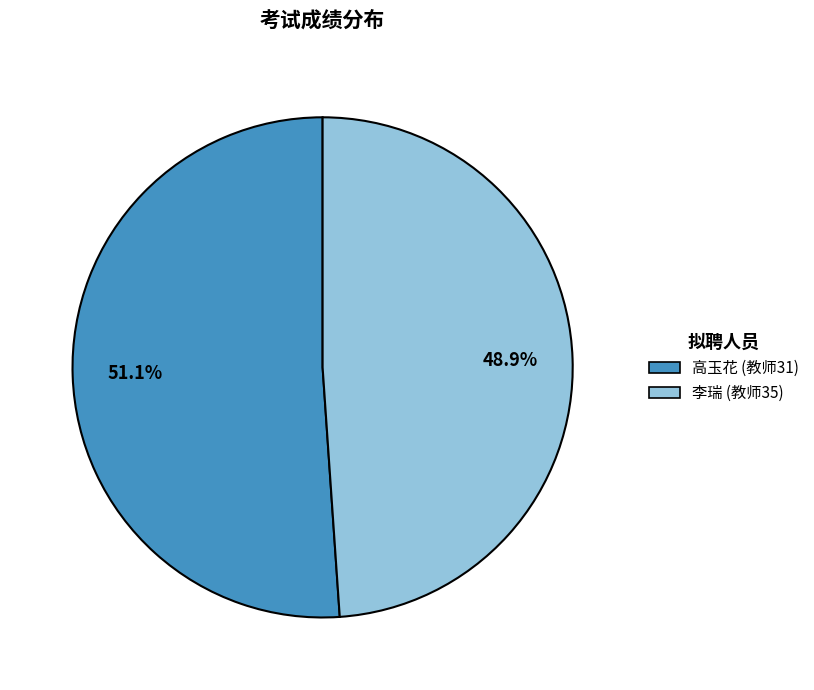

How much of the chart is everything except 高玉花 (教师31)?

48.9%